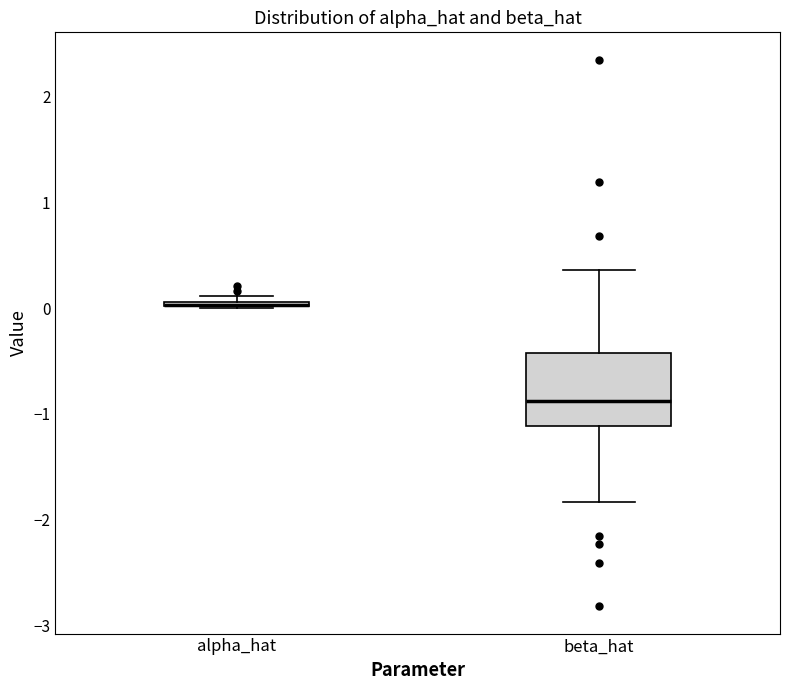

Comparing the boxes themselves (not the whiskers), which one is the tallest?

beta_hat